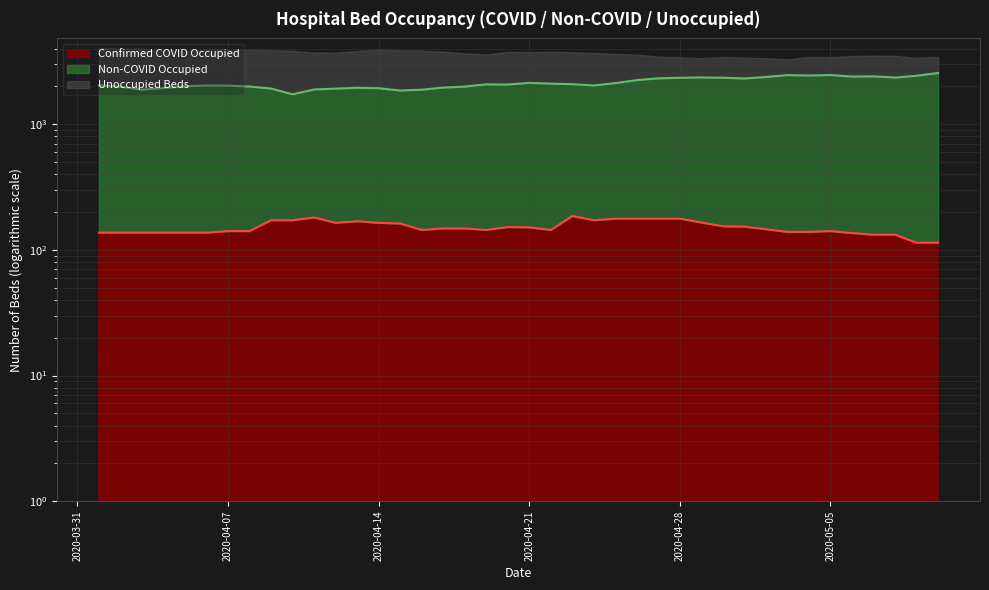

What position from the right is 2020-04-24?

17